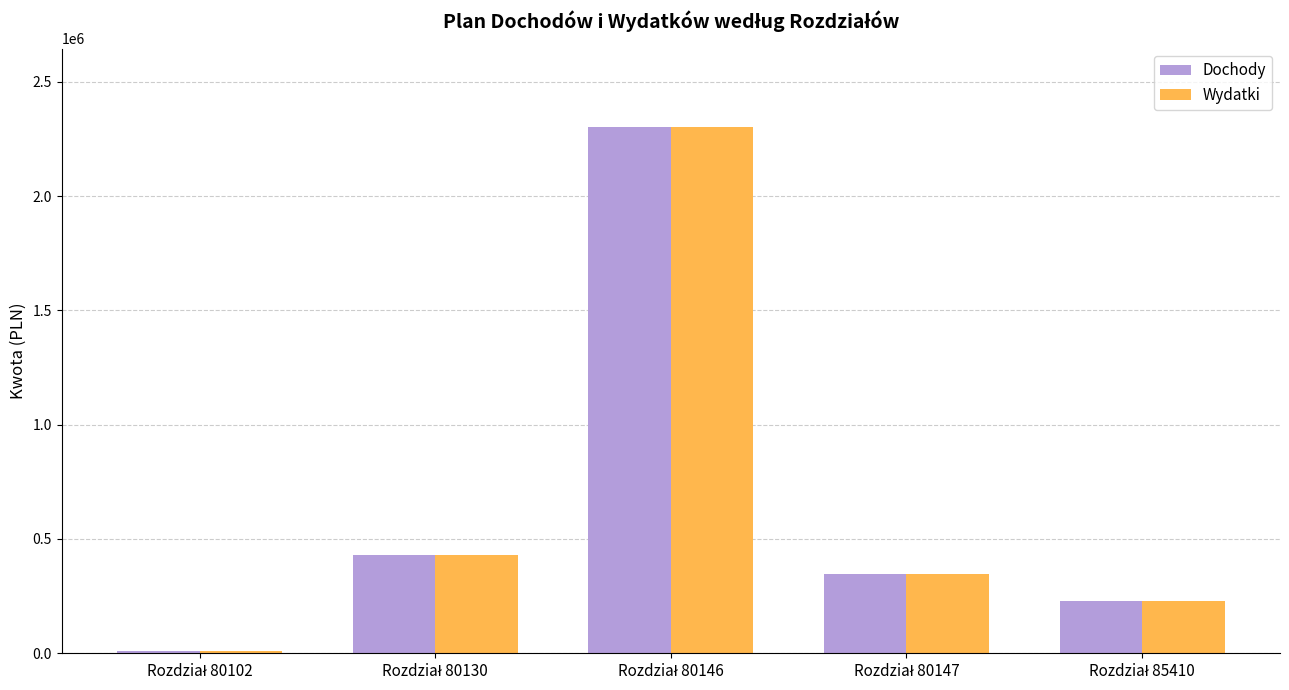

Does the chart contain stacked bars?

No